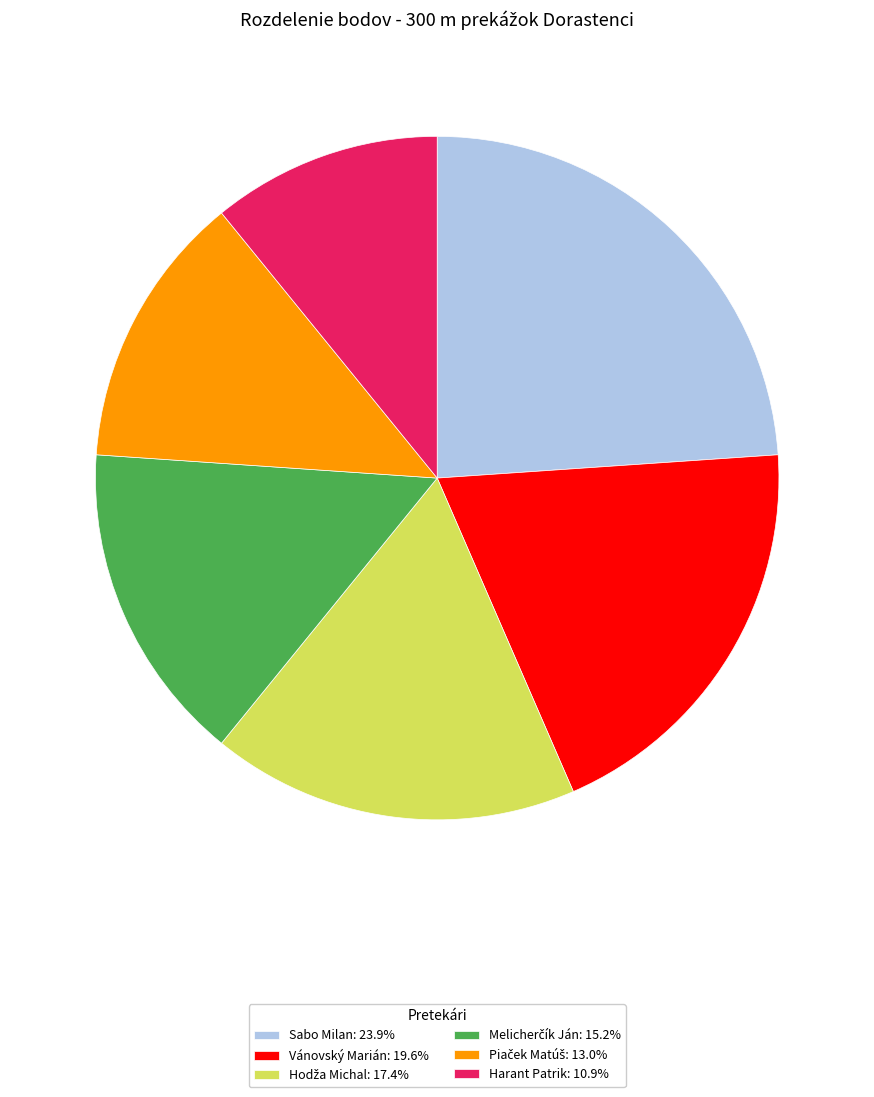

Approximately how many times larger is the value at Harant Patrik: 10.9% compared to Vánovský Marián: 19.6%?

0.6